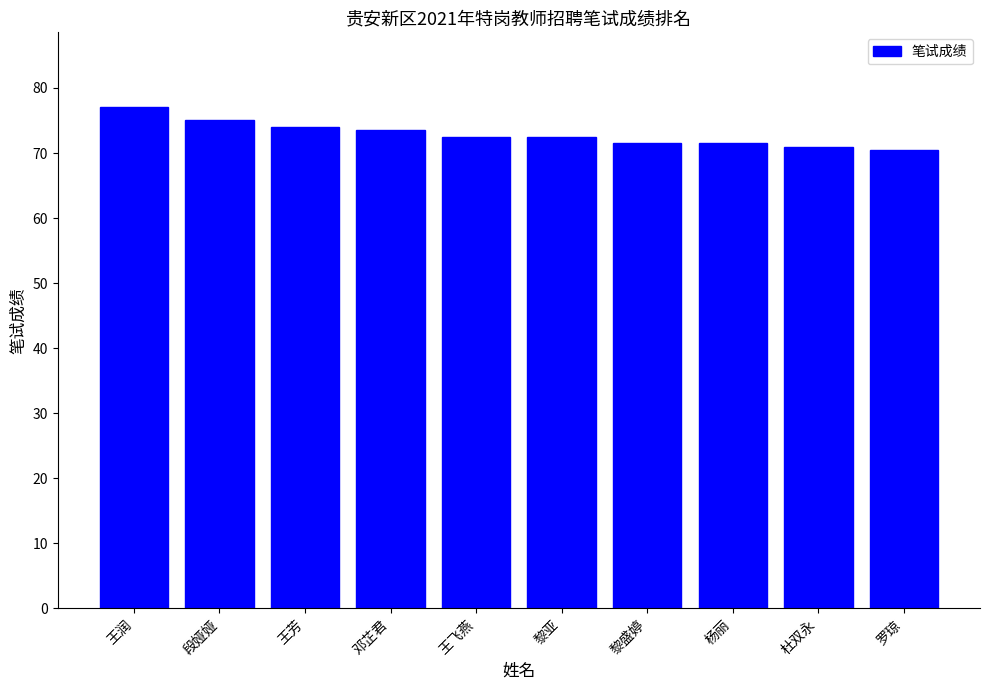

Count the number of categories in the chart.

10